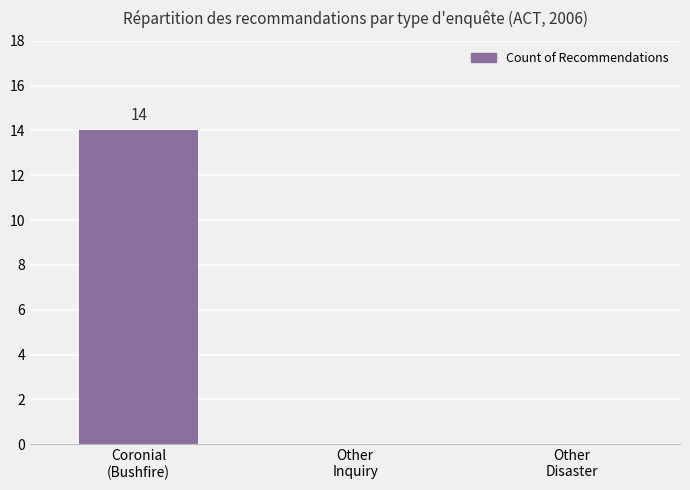

The chart shows a value of -9 at Other
Inquiry. True or false?

False